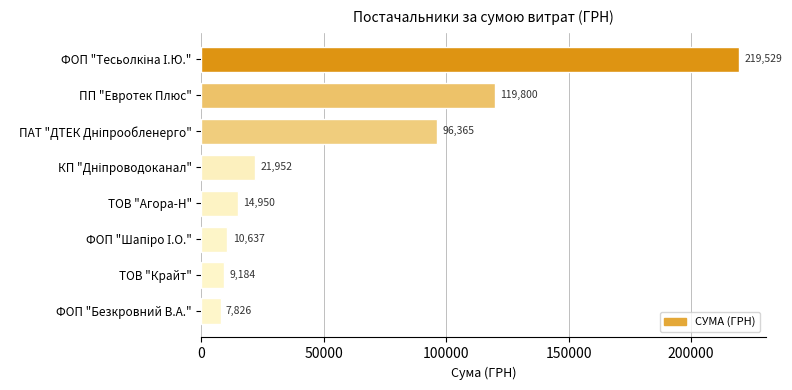

Is it true that the value at ПП "Евротек Плюс" is 68359.8?

False